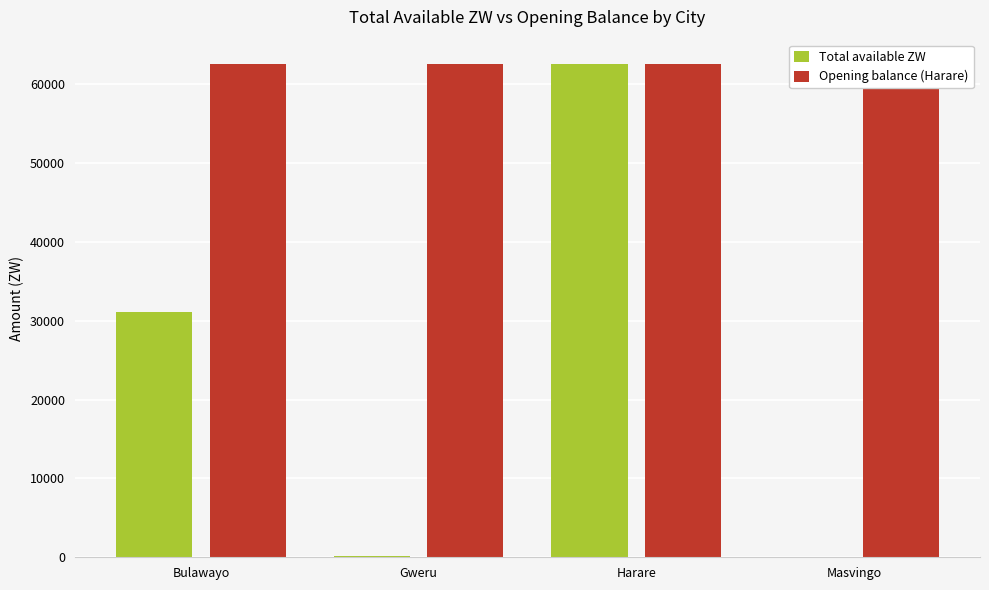

What is the total value across all series at Masvingo?

62519.4